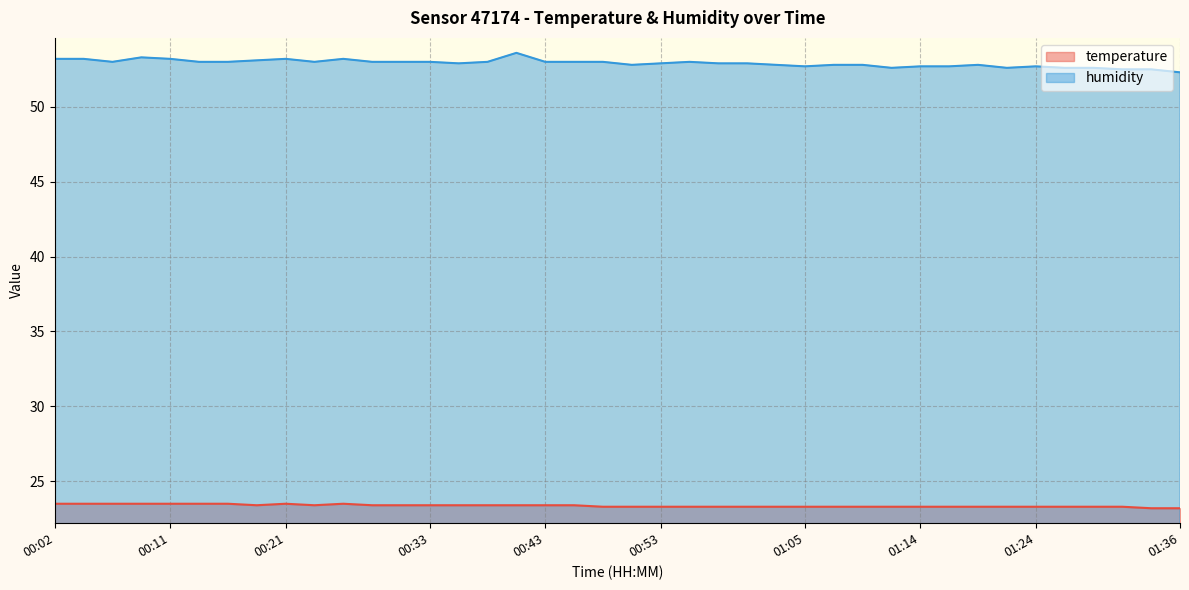

How many categories are shown in the chart?

40